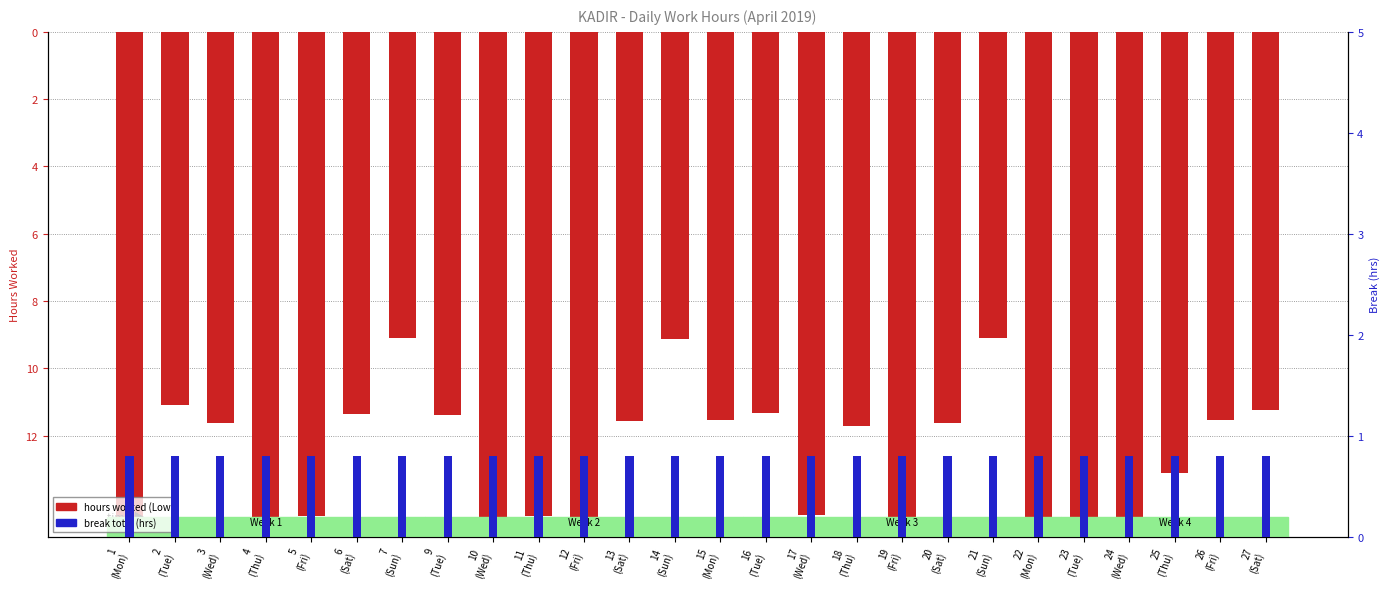

Between 26
(Fri) and 23
(Tue), which is larger?

26
(Fri)